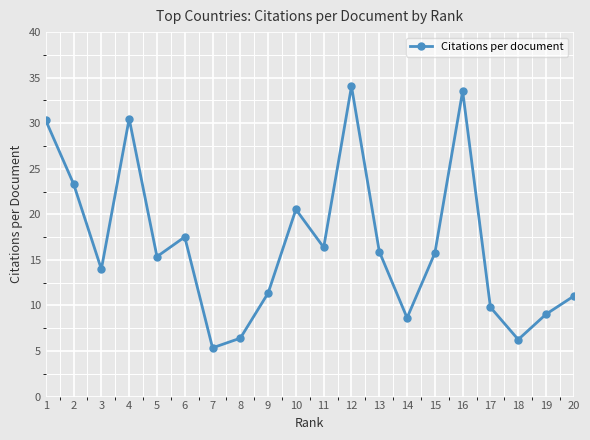

Does the chart have visible grid lines?

Yes